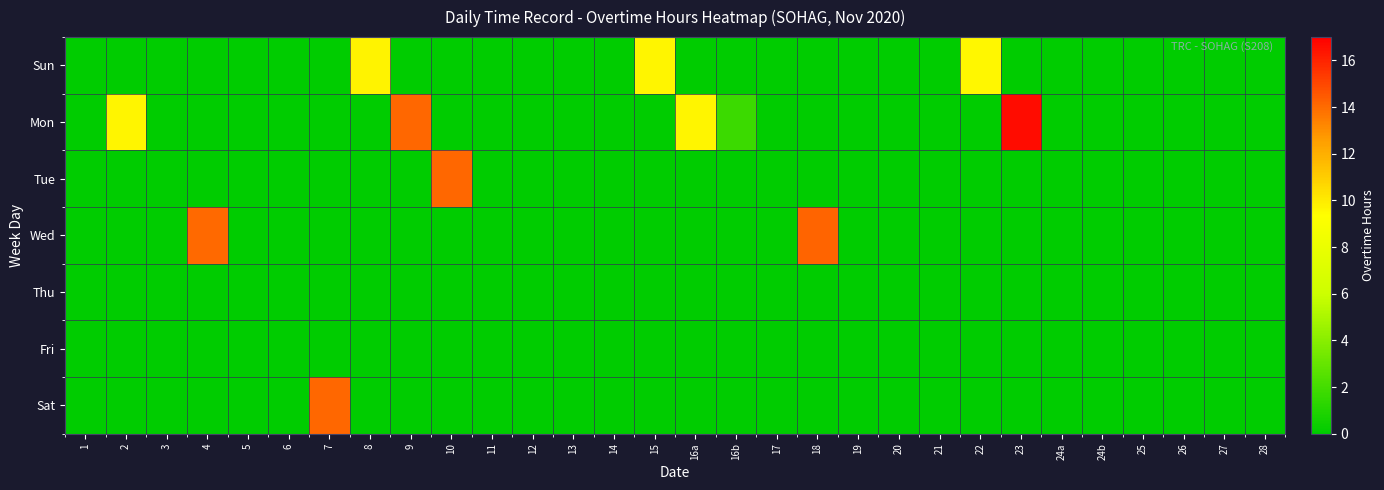

List the series in order of their peak value, highest first.

Mon, Wed, Sat, Tue, Sun, Thu, Fri